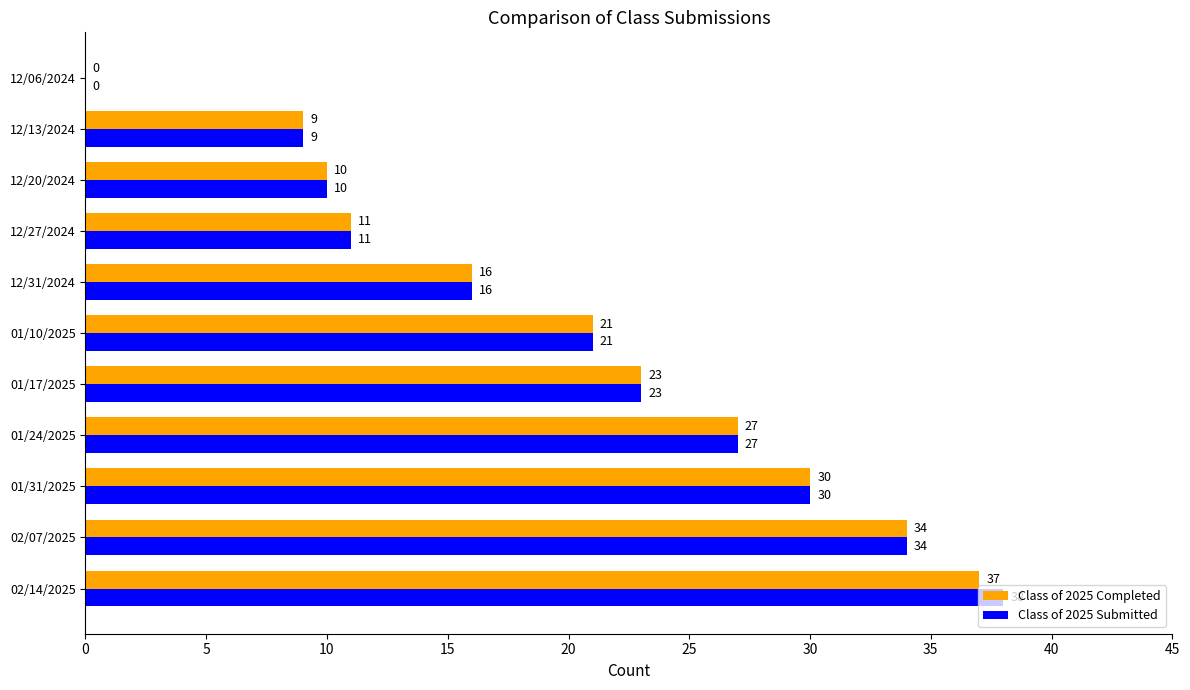

What is the sum of all Class of 2025 Completed values?

218